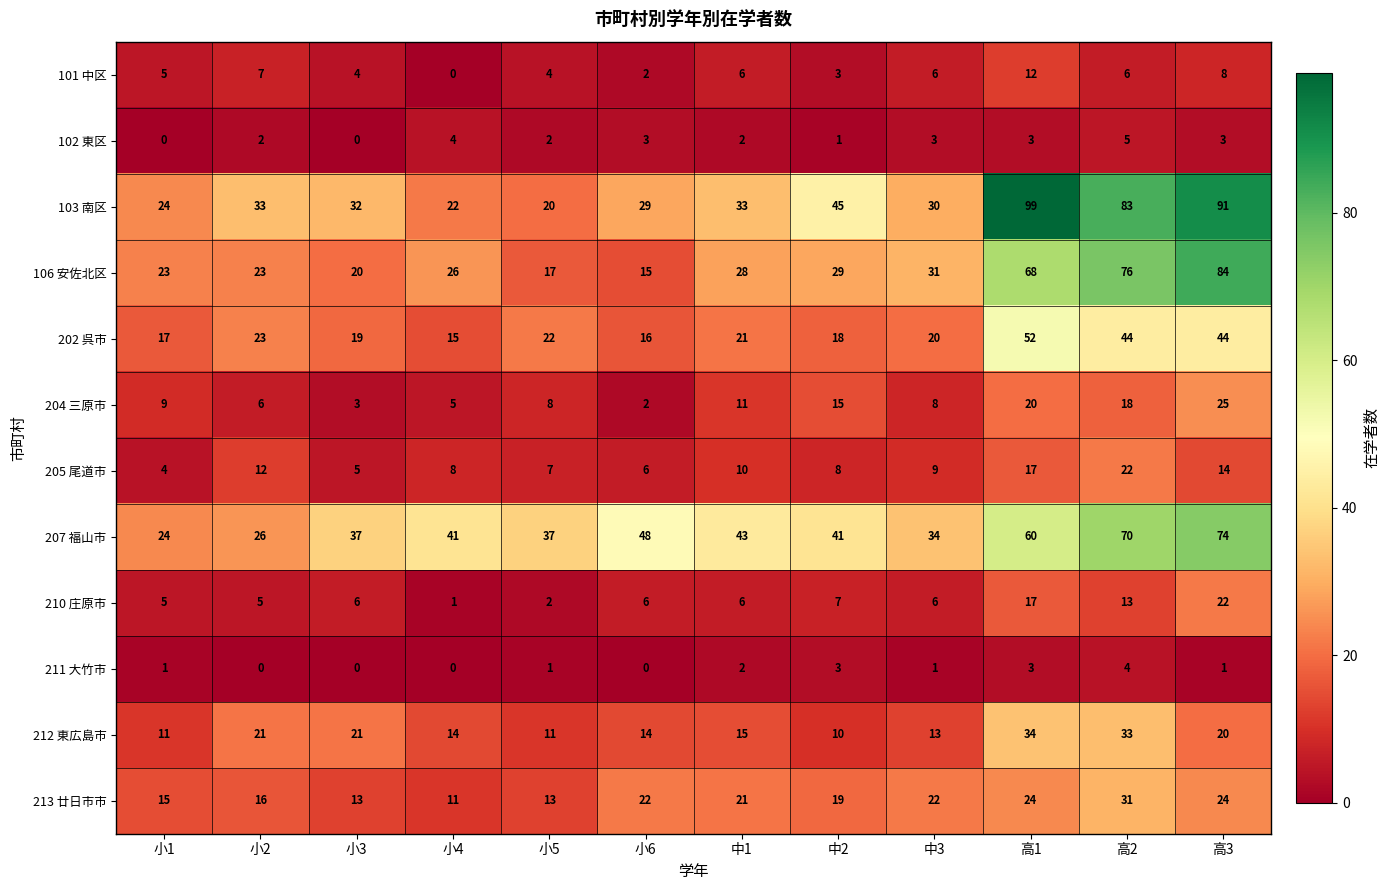

What is the maximum value for 102 東区?

5